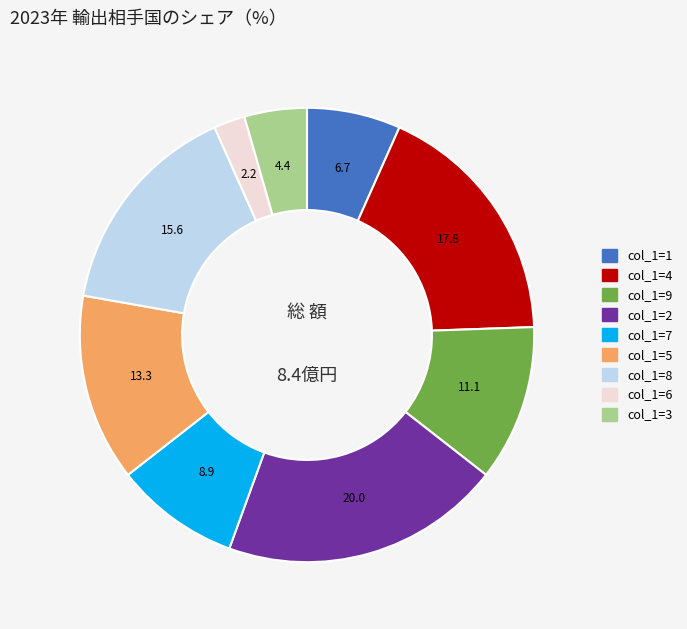

Is there a majority slice in this chart?

No